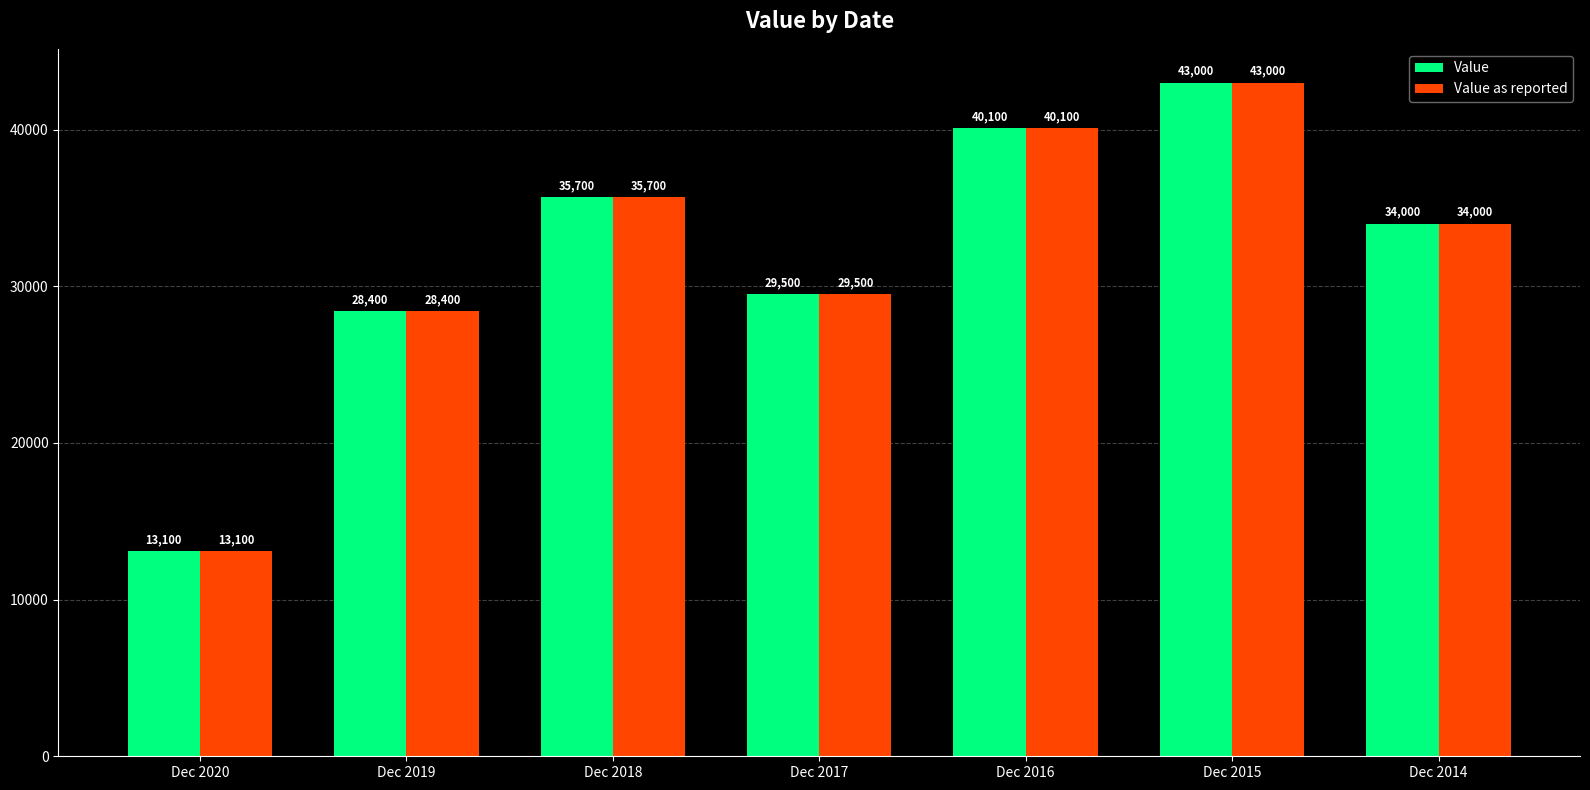

At which label does Value as reported first exceed 34000?

Dec 2018